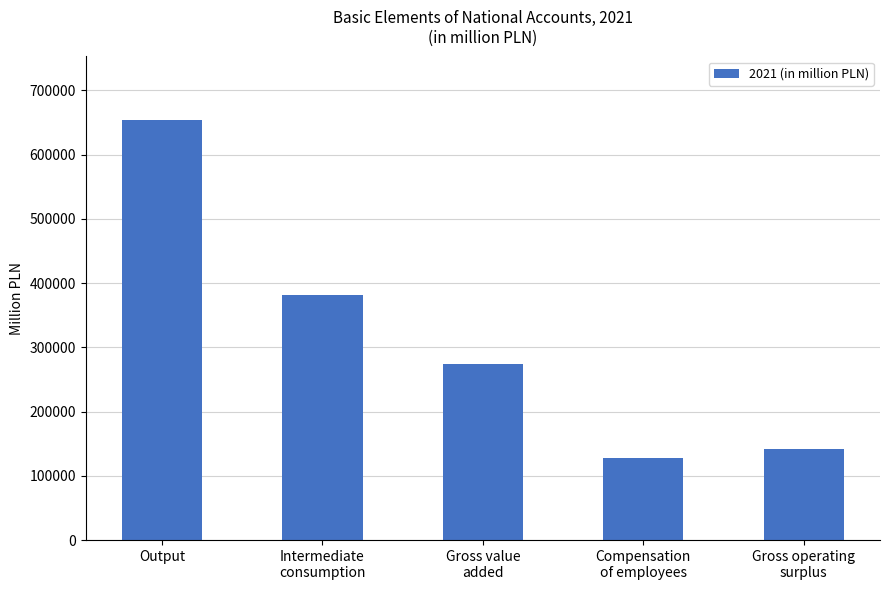

How many bars are there in total?

5